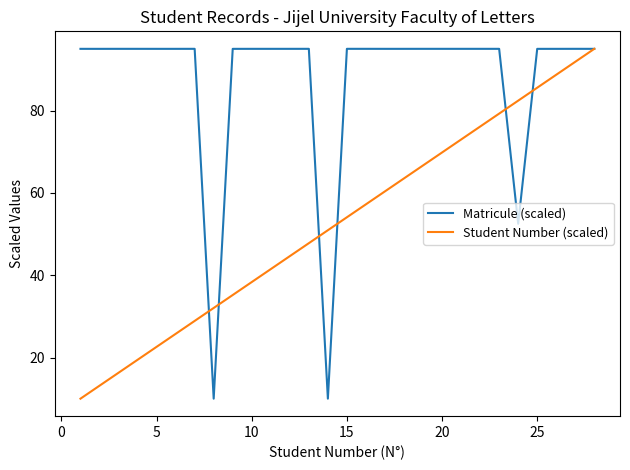

What is the maximum value shown in the chart?

95.0